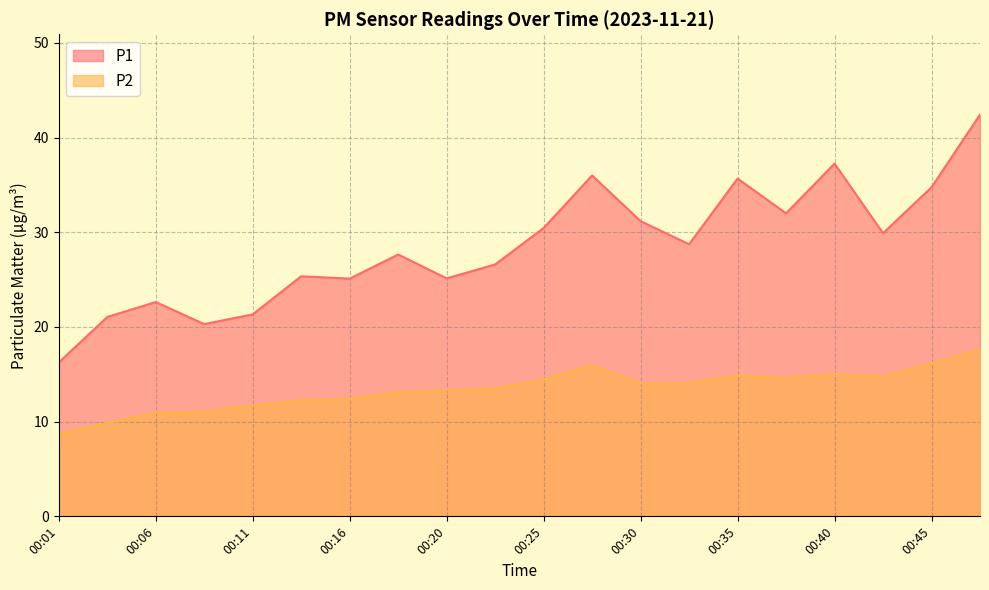

True or false: P1 and P2 cross at least once.

False